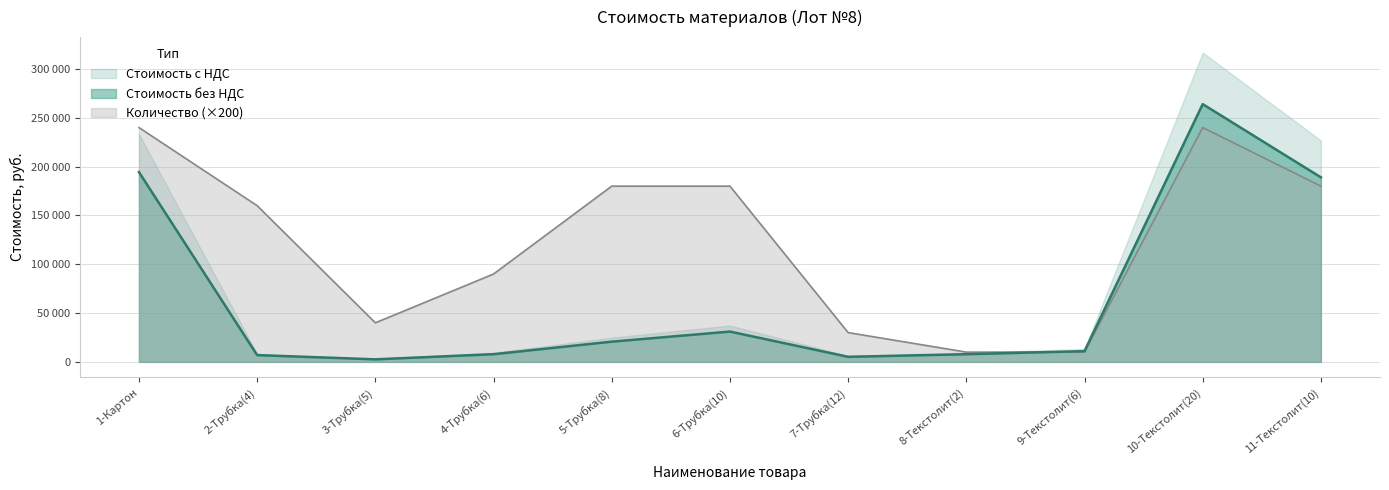

True or false: Количество has a value of 240000 at 1-Картон.

True